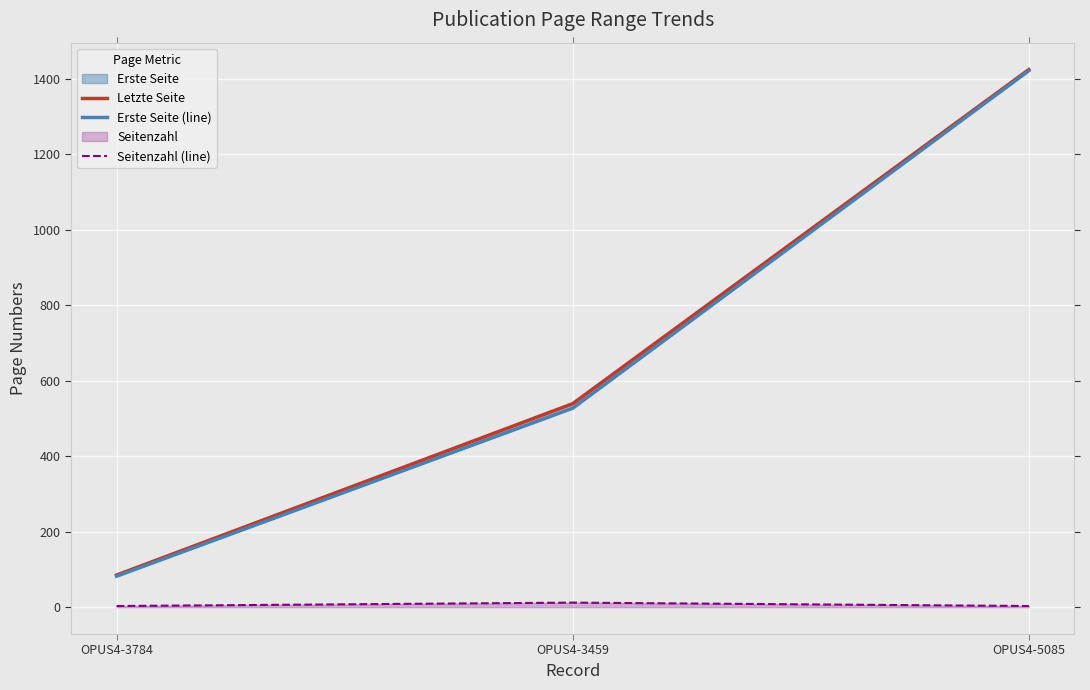

Which category has the lowest value in the Letzte Seite series?

OPUS4-3784